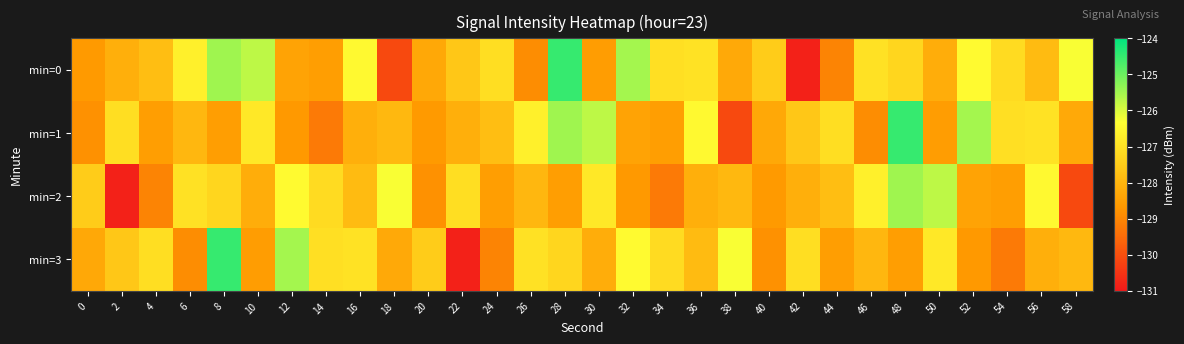

What is the total value across all series at 28?

-505.7